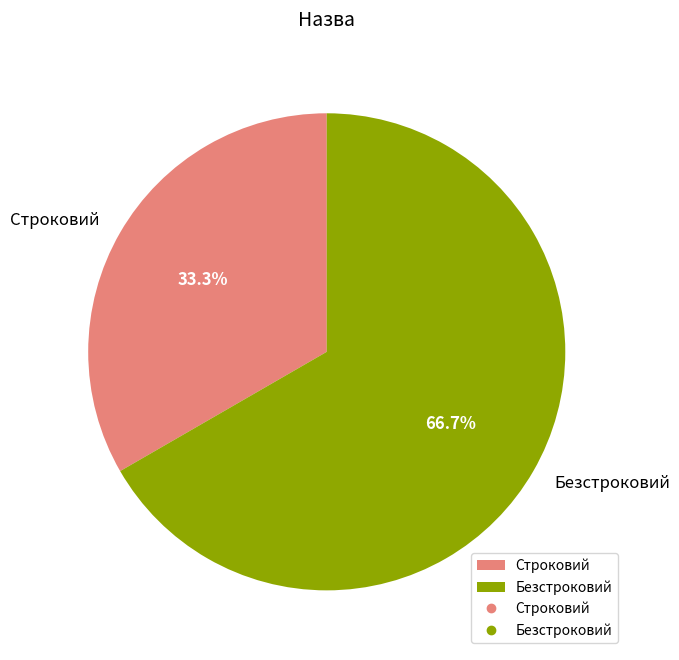

How many slices are in this pie chart?

2